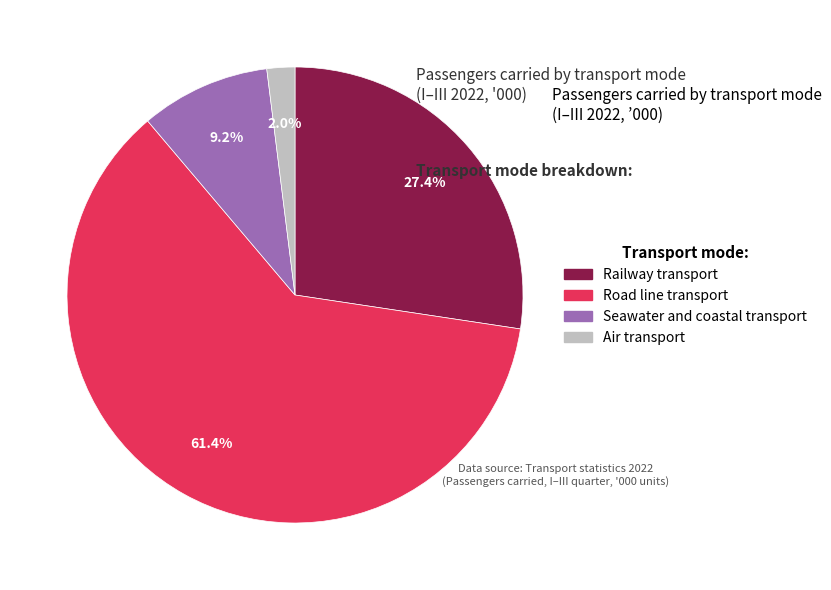

Which has a higher value, Railway transport or Air transport?

Railway transport